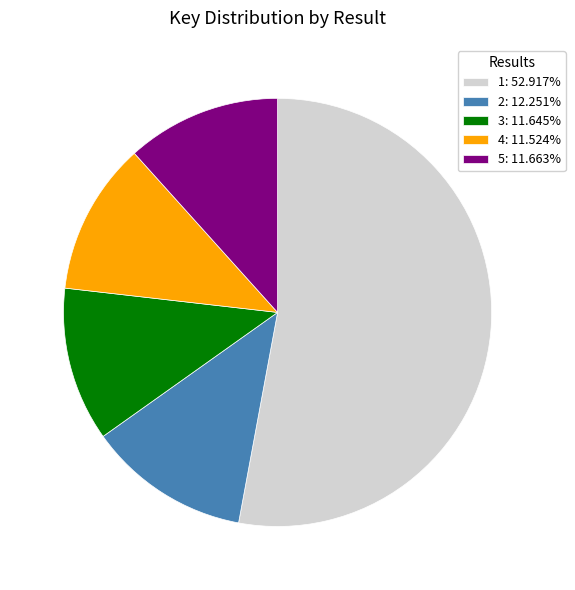

Combined, do 3: 11.645% and 4: 11.524% account for over 50%?

No